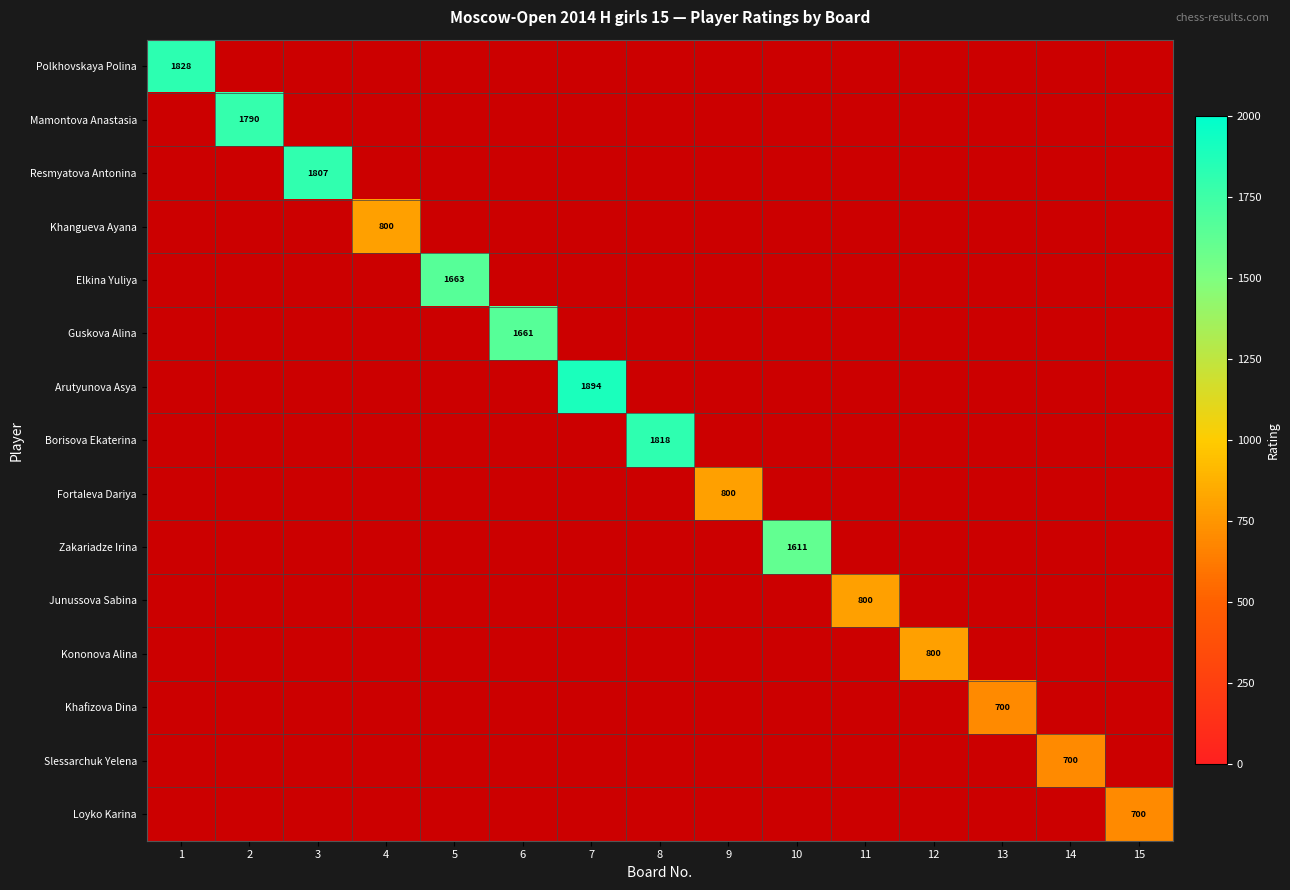

Is the value of Slessarchuk Yelena at 10 greater than the value of Arutyunova Asya at 12?

No